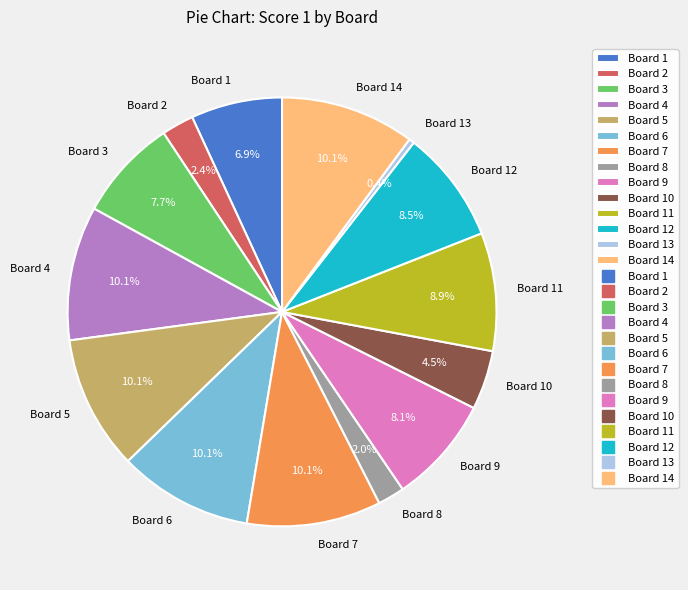

Which category has the smallest portion of the pie?

Board 13